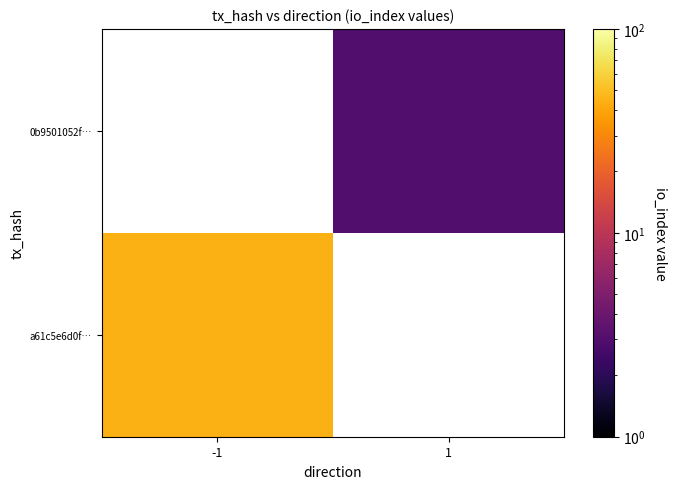

What is the minimum value shown in the chart?

3.0